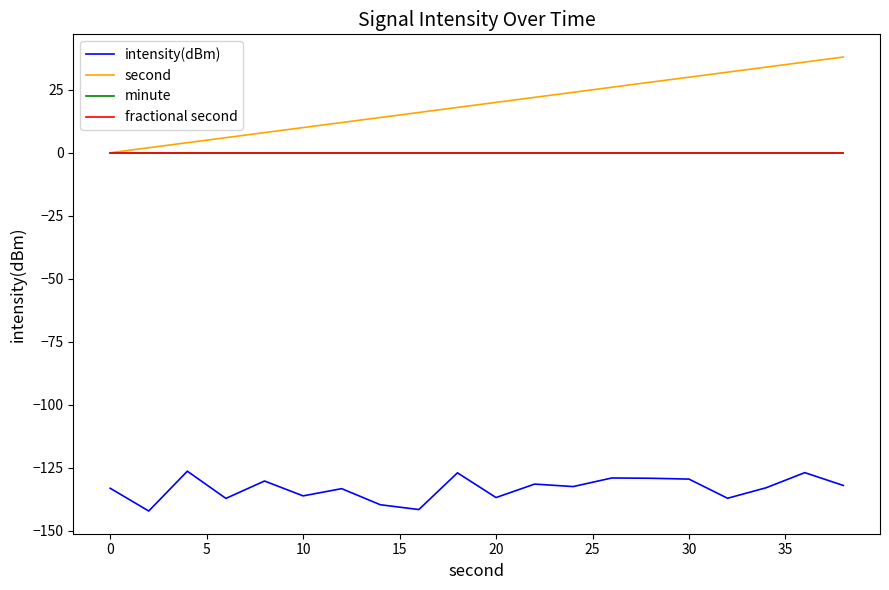

Does the chart have visible grid lines?

No